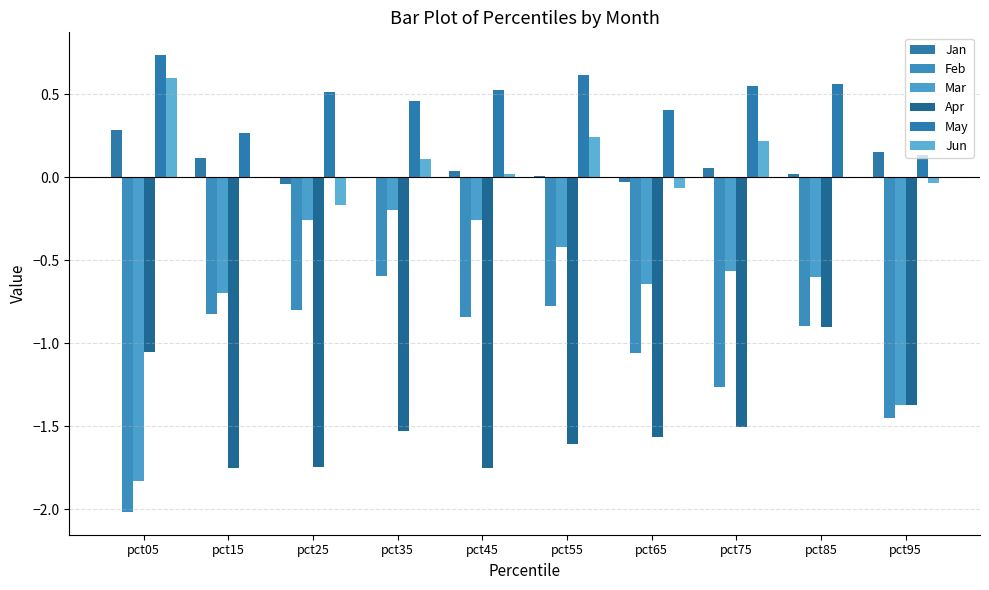

What is the total value across all series at pct55?

-1.9